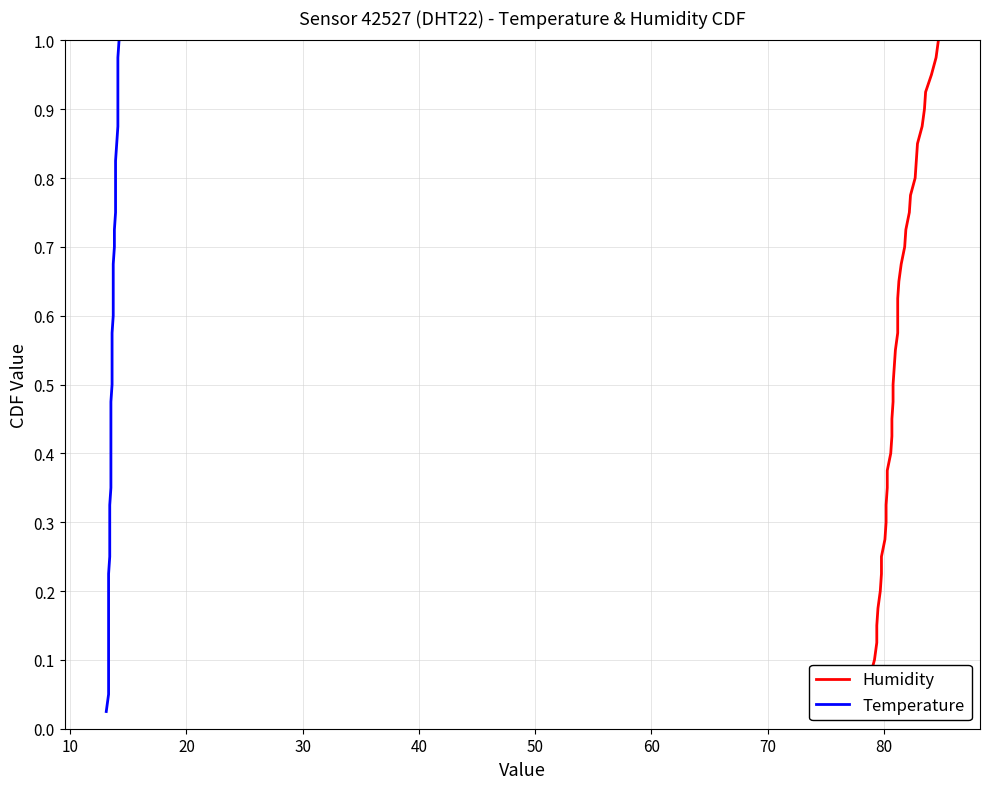

True or false: Temperature has more than 2 points higher than both neighbors.

False